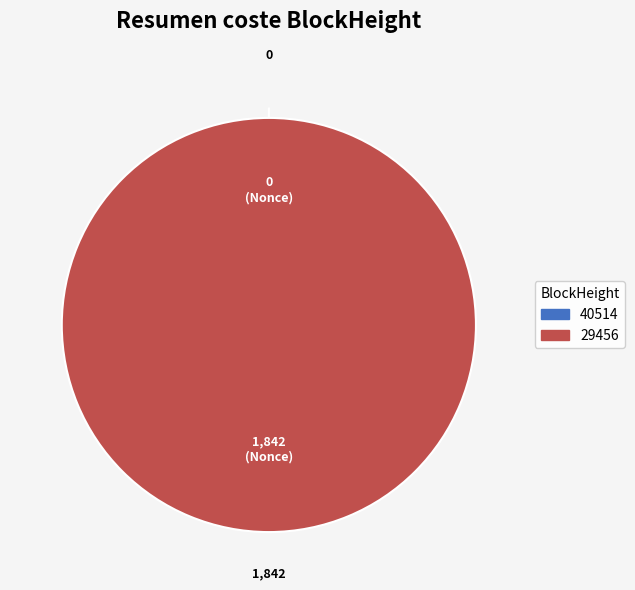

Which category has the smallest portion of the pie?

40514